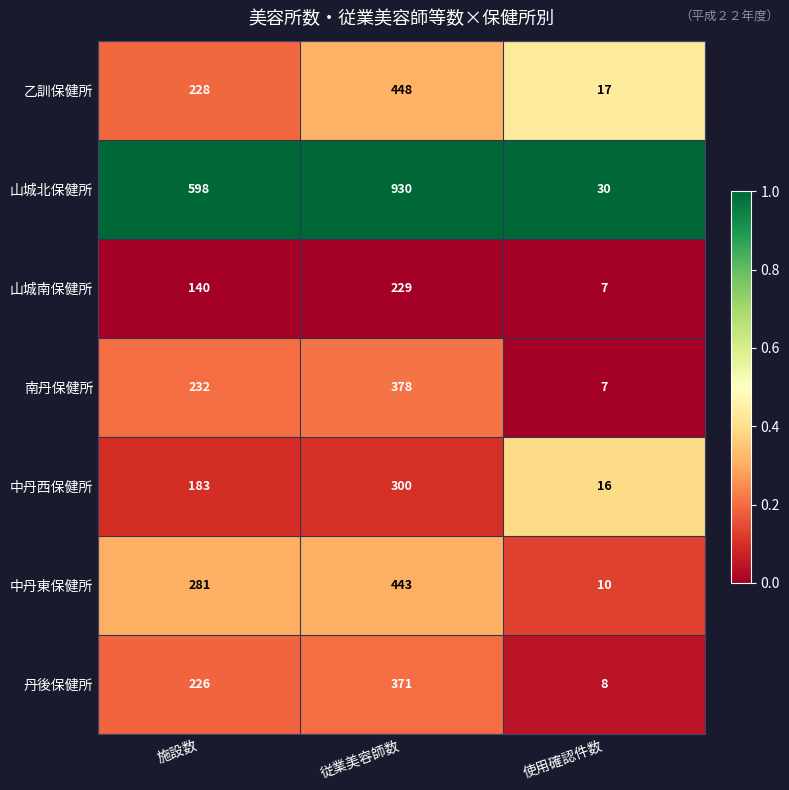

What is the total value across all series at 従業美容師数?

3099